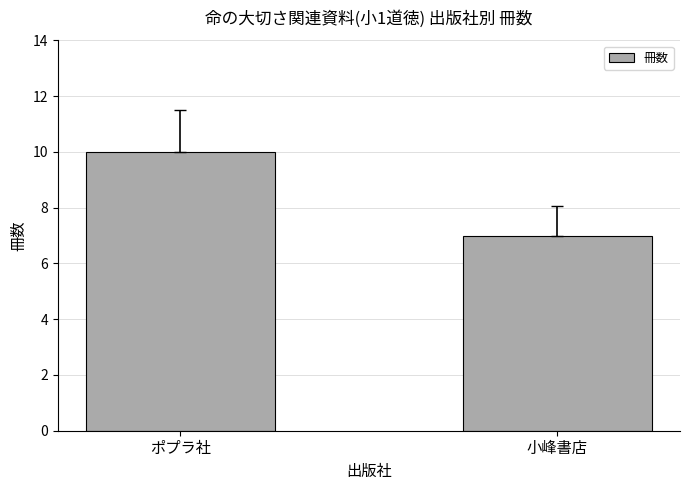

What is the smallest value displayed?

7